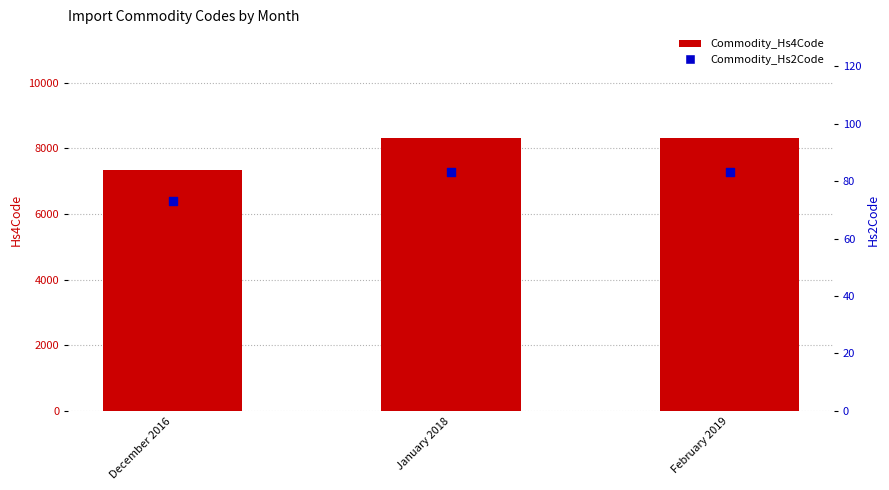

Which series has the largest total across all categories?

Commodity_Hs4Code